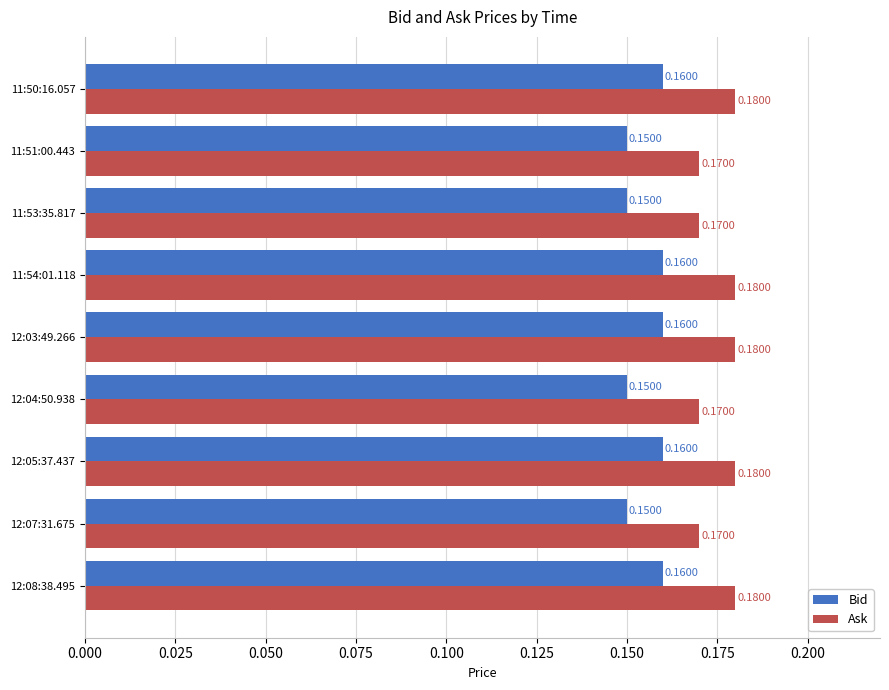

How many categories are shown in the chart?

9